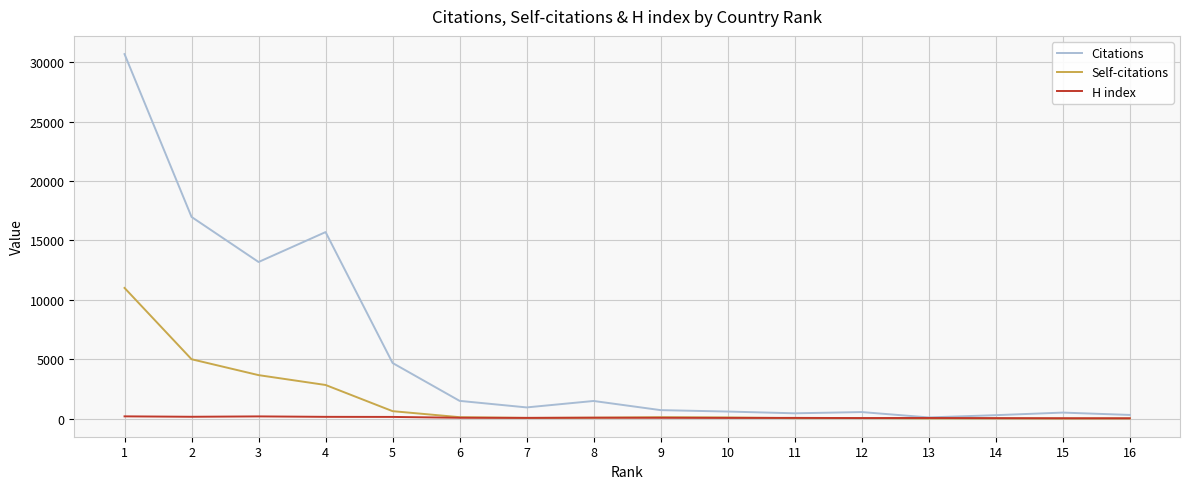

Rank the series by their average value, from highest to lowest.

Citations, Self-citations, H index